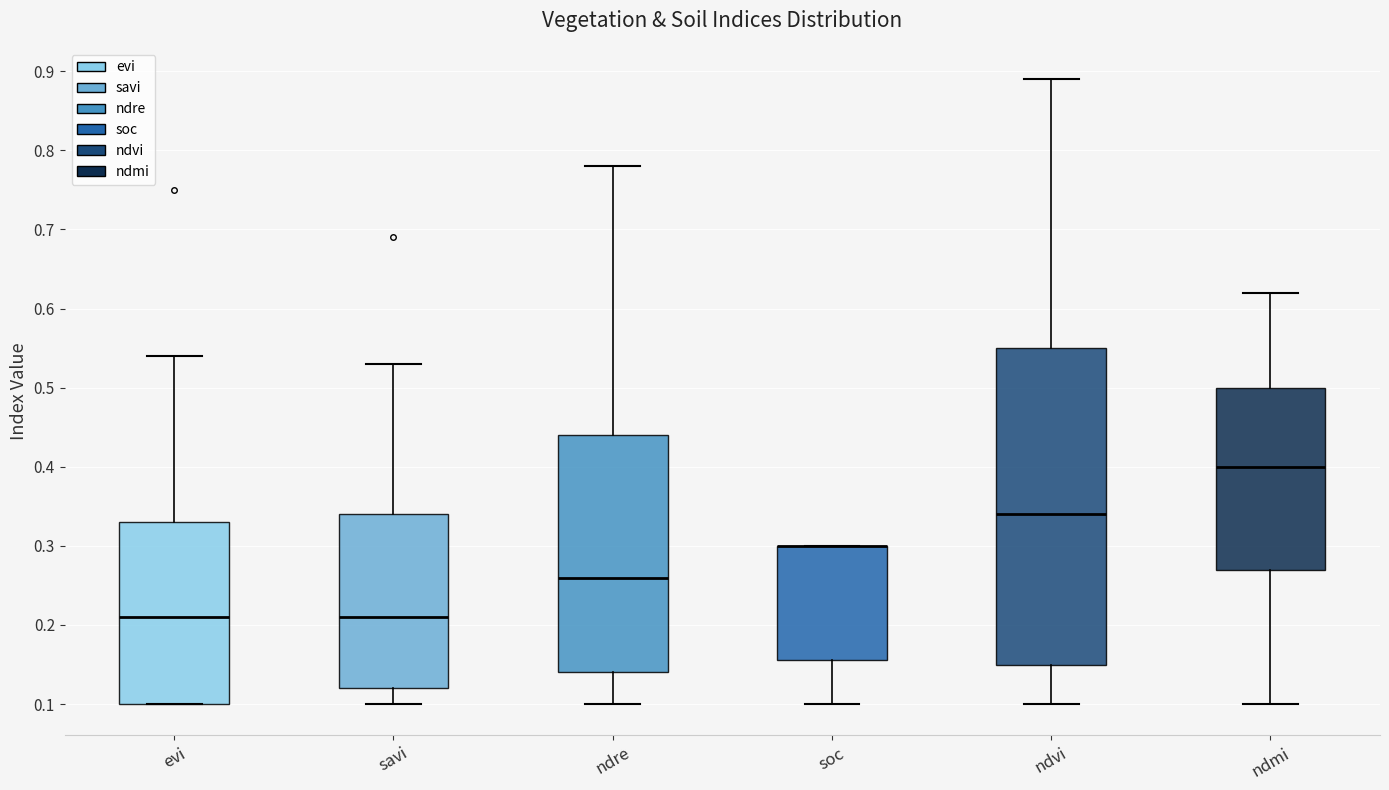

Reading left to right, read every box against the y-axis: the position of its median line, the range the box covers, and the ends of its whiskers. The values are not printed on the chart, so give them approximately, as read against the axis.

evi: median 0.21, box 0.10 to 0.33, whiskers 0.10 to 0.54
savi: median 0.21, box 0.12 to 0.34, whiskers 0.10 to 0.53
ndre: median 0.26, box 0.14 to 0.44, whiskers 0.10 to 0.78
soc: median 0.30 (drawn on the box's upper edge), box 0.16 to 0.30, whiskers 0.10 to 0.30
ndvi: median 0.34, box 0.15 to 0.55, whiskers 0.10 to 0.89
ndmi: median 0.40, box 0.27 to 0.50, whiskers 0.10 to 0.62